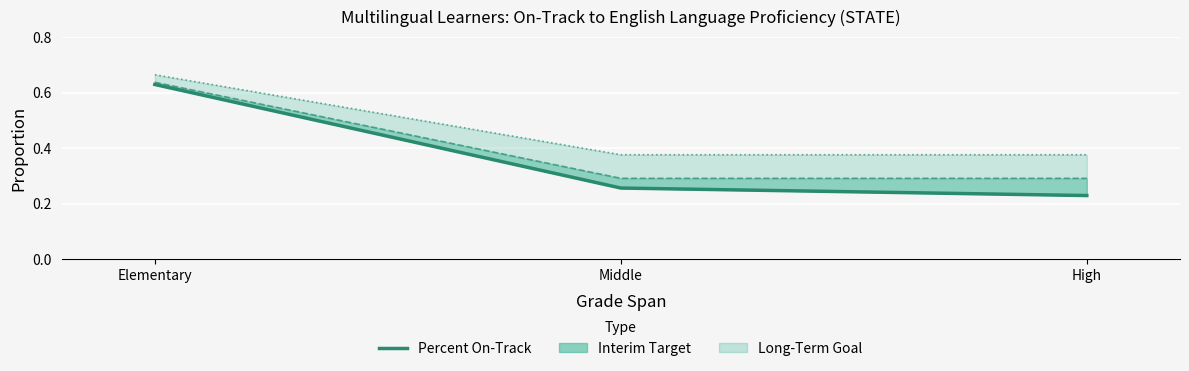

Read the value at Middle.

0.3